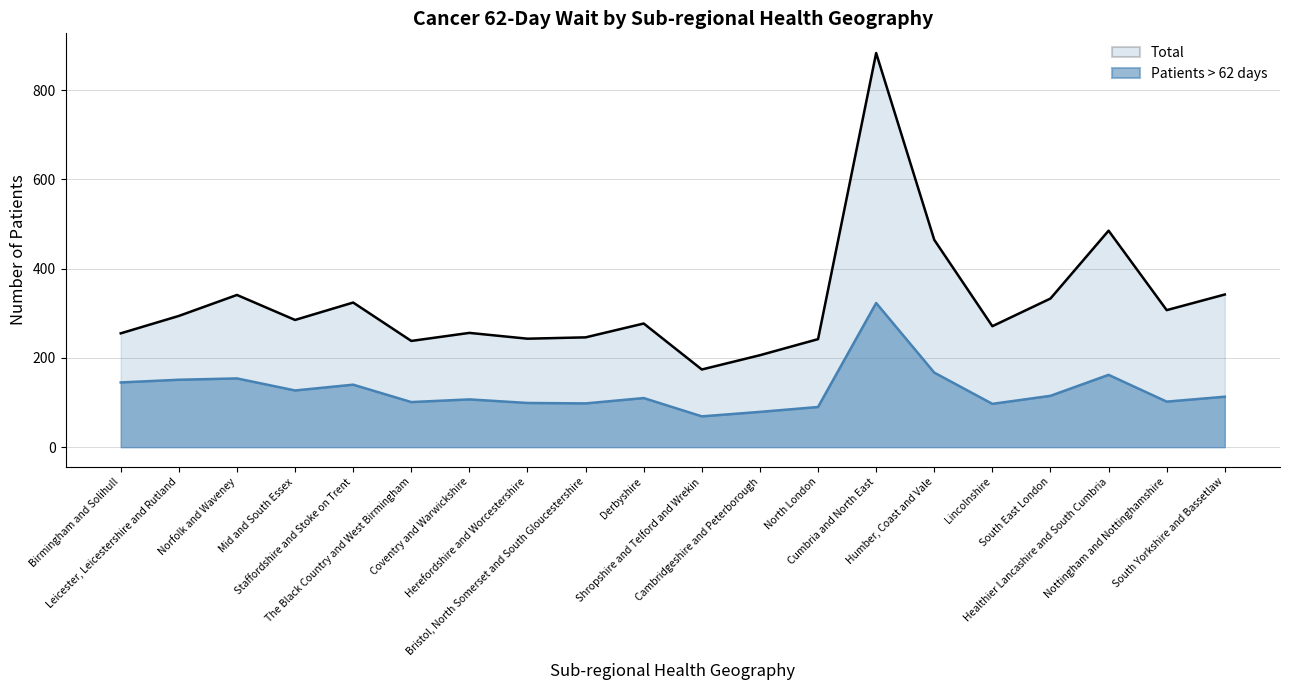

The Patients > 62 days series shows 227.1 at Norfolk and Waveney. True or false?

False